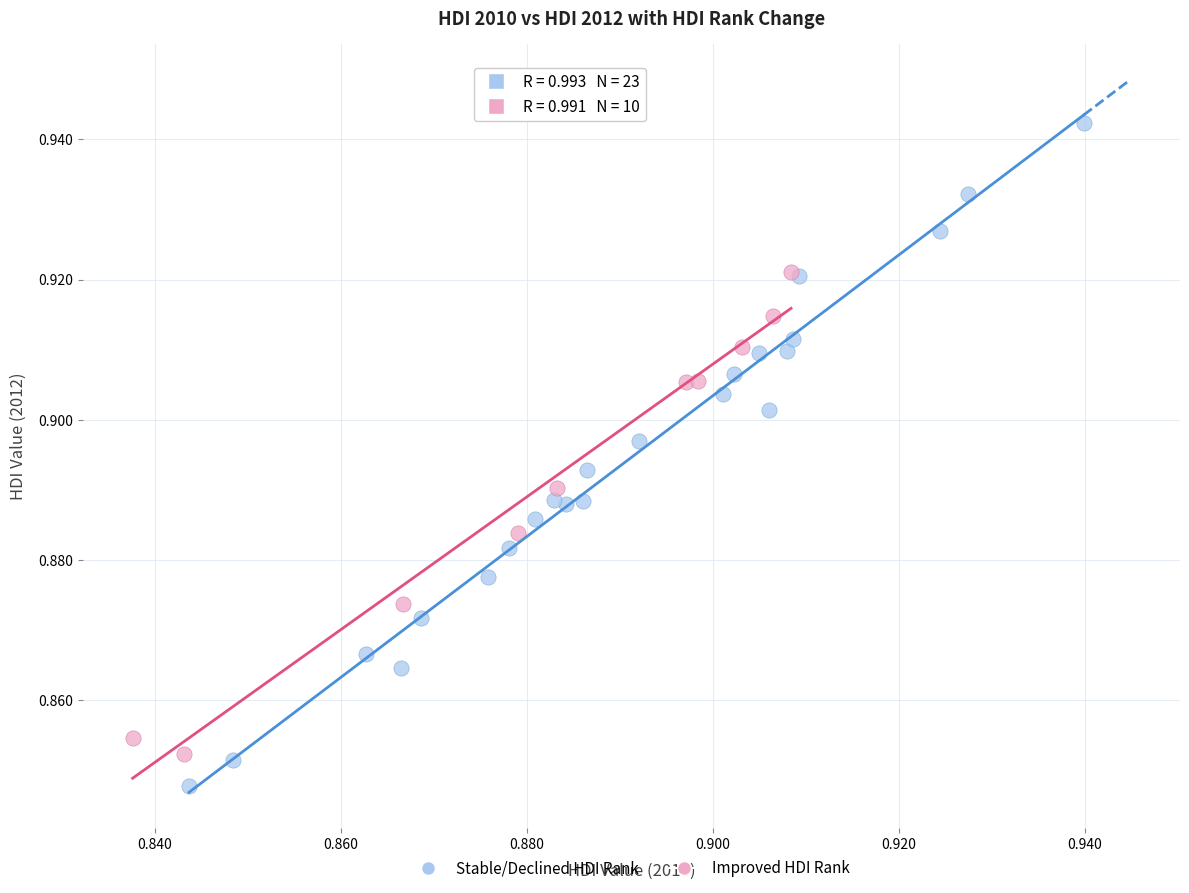

What are all the series names shown in the legend?

Stable/Declined HDI Rank, Improved HDI Rank